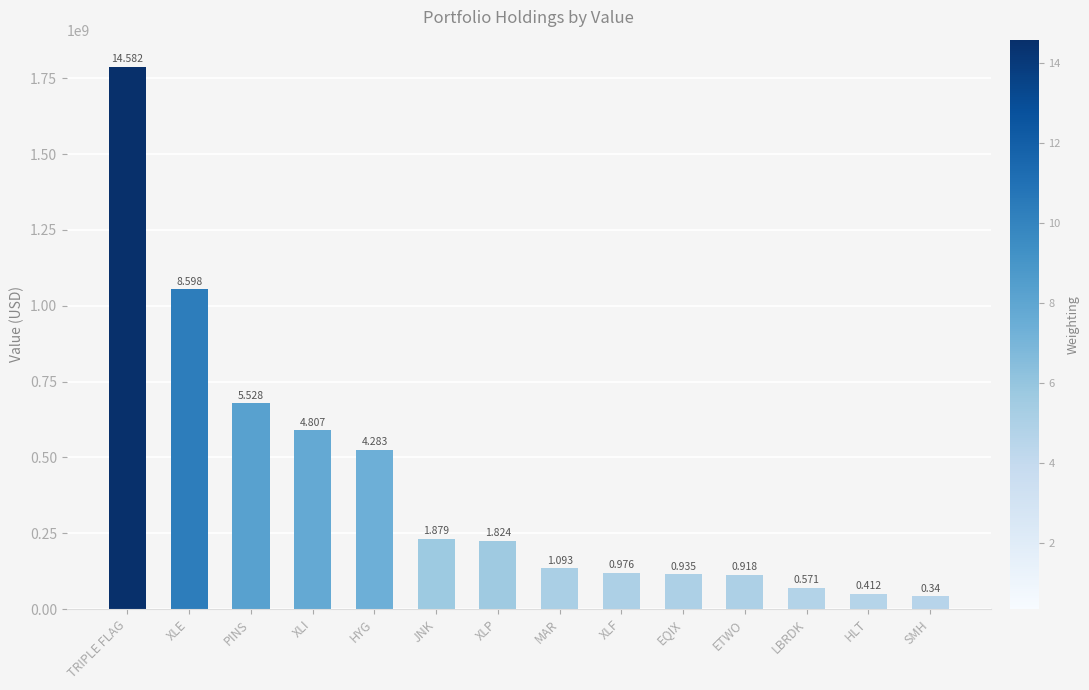

How many bars are there in total?

14